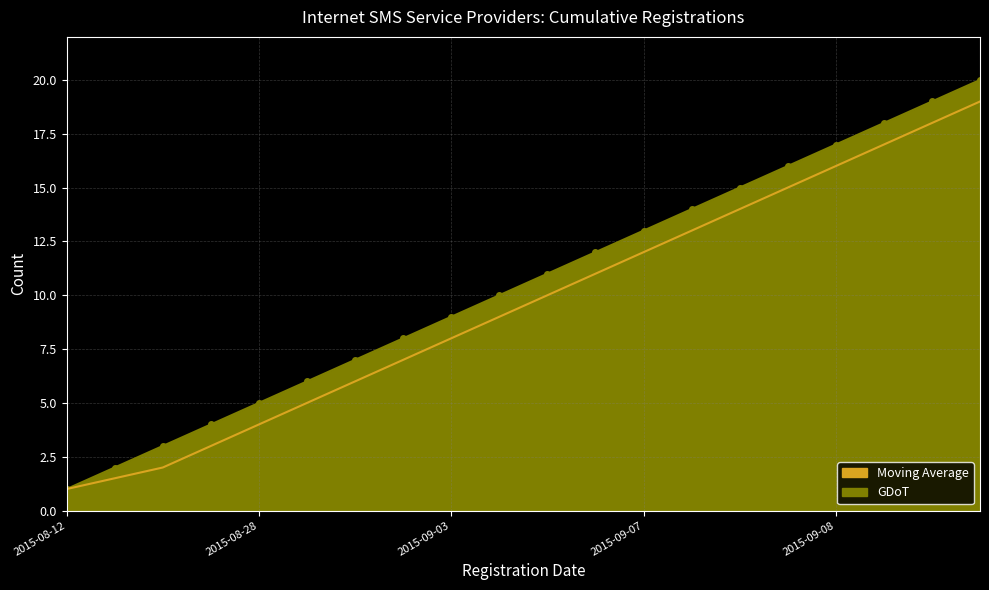

Rank the series by their maximum value, from lowest to highest.

Moving Average, GDoT